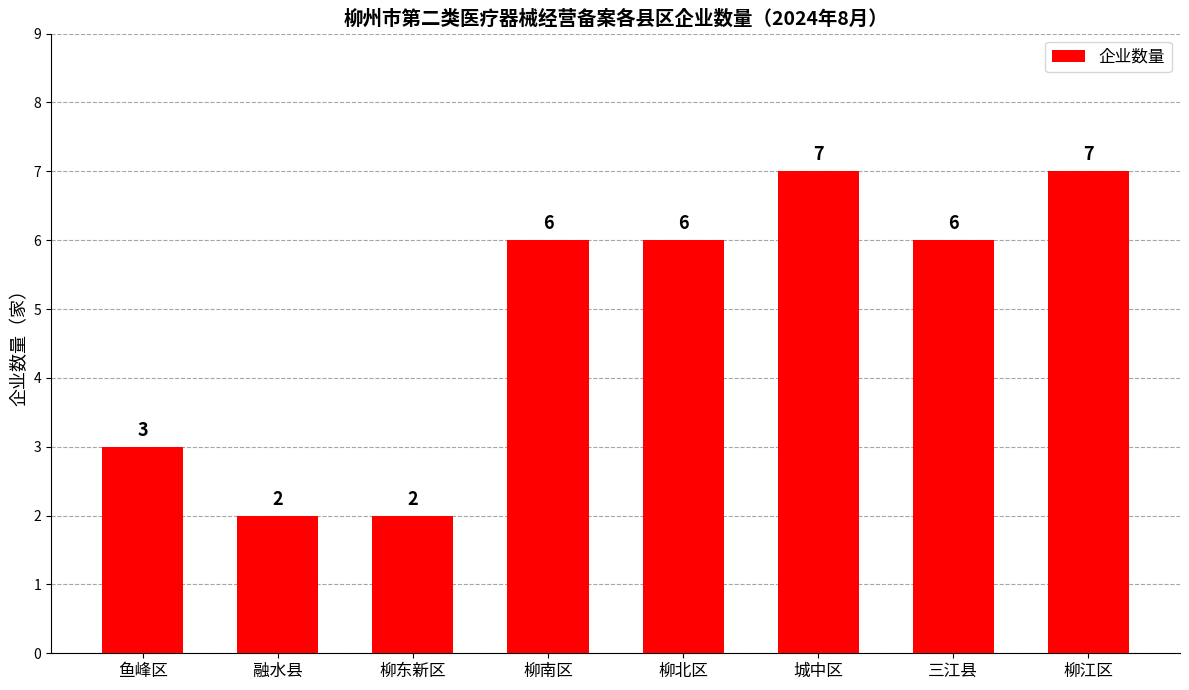

What is the average value?

5